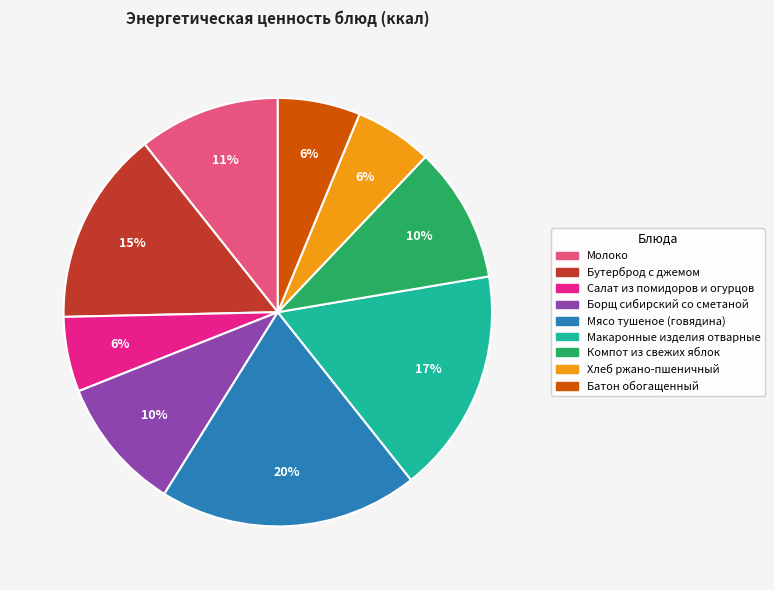

What percentage is the Макаронные изделия отварные slice, to the nearest percent?

17%